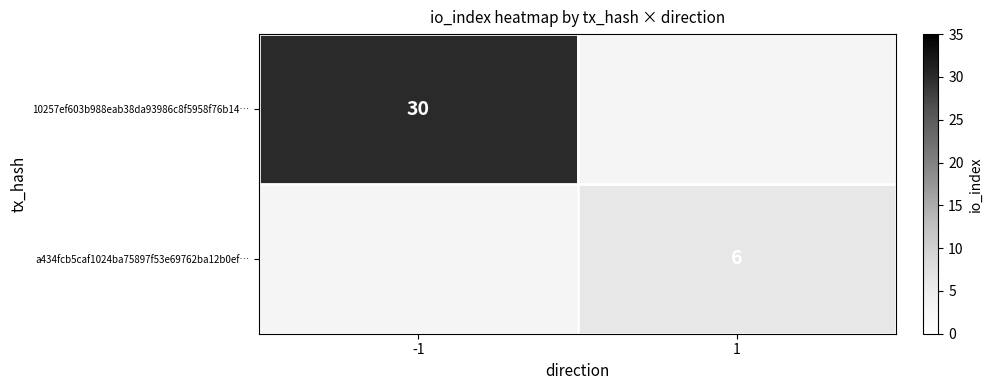

True or false: 10257ef603b988eab38da93986c8f5958f76b14… has a value of 46 at -1.

False